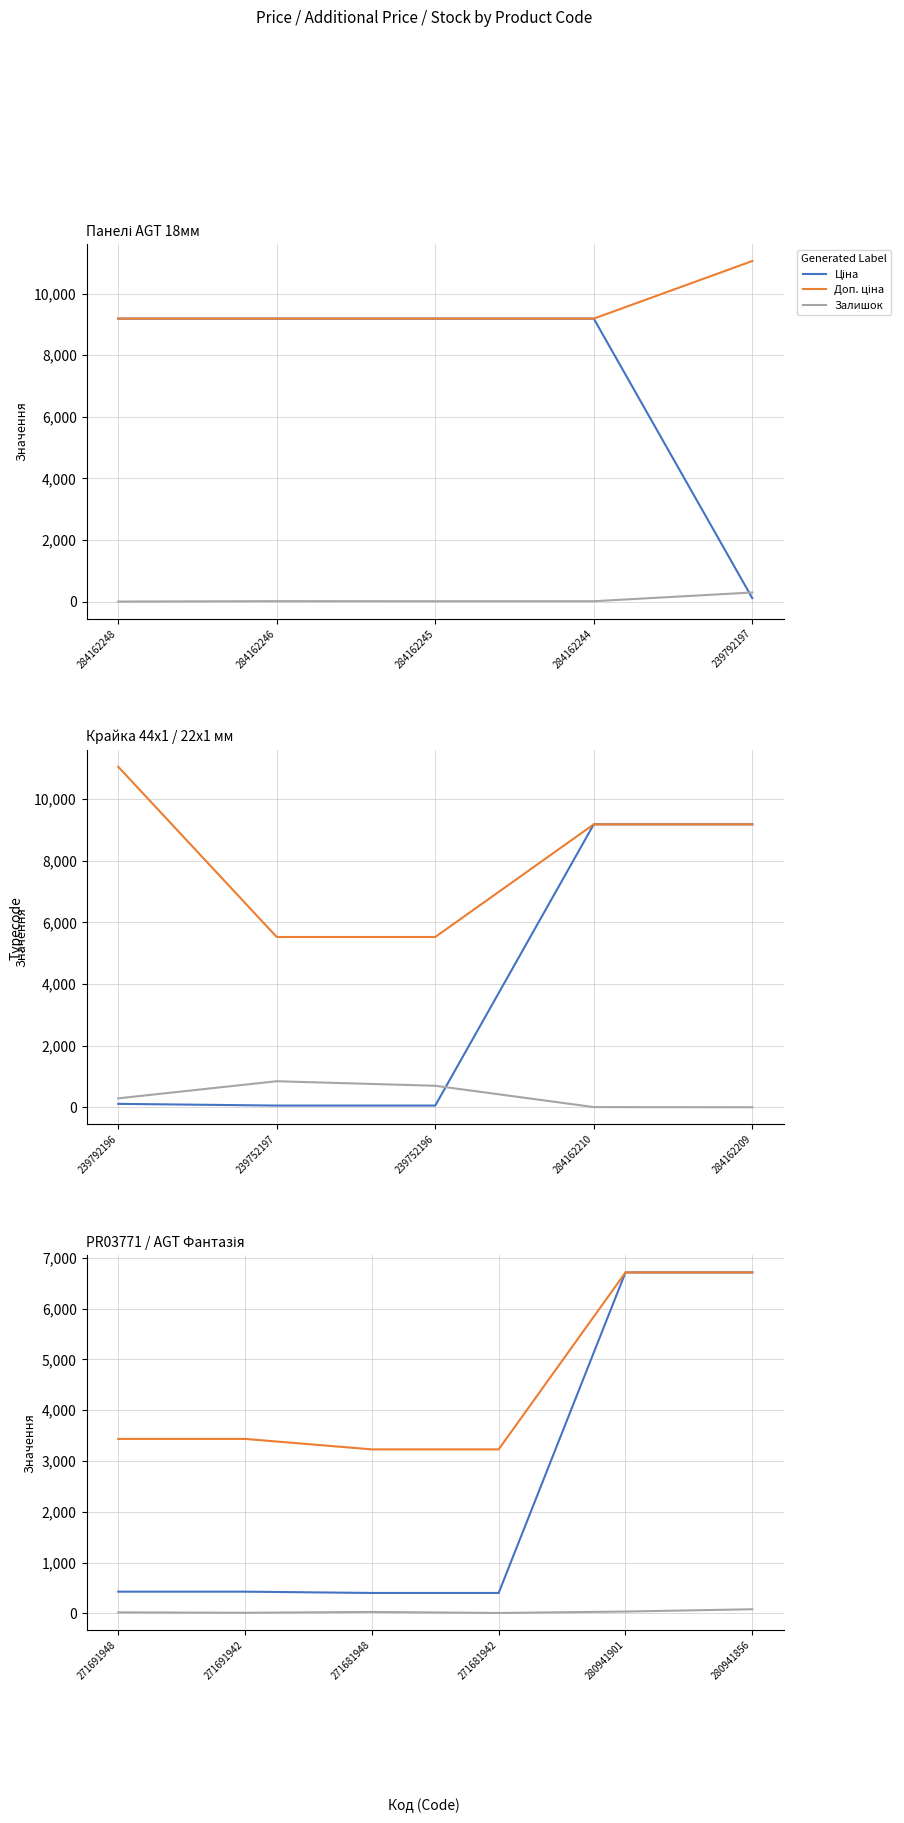

What is the difference between the second highest and second lowest values in the Ціна series?

6306.6